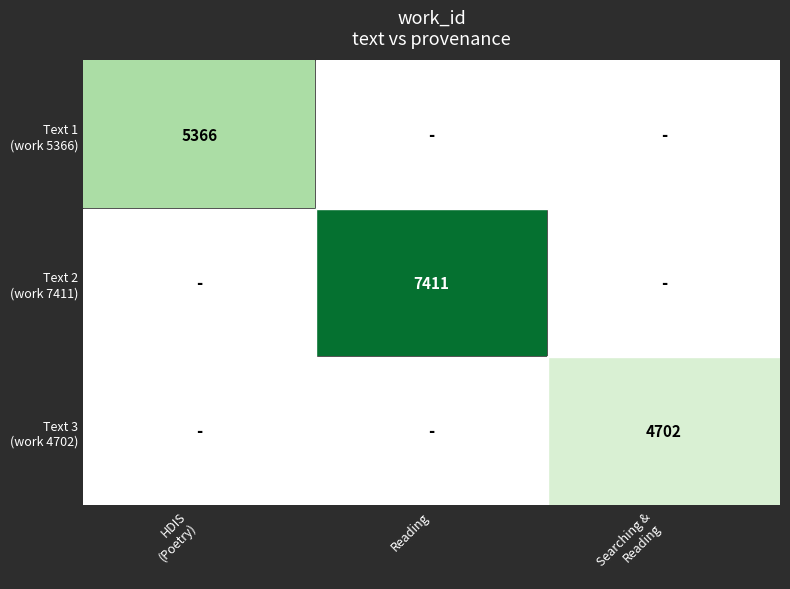

Rank the categories by Text 1 (work 5366) value from lowest to highest.

HDIS (Poetry), Reading, Searching & Reading